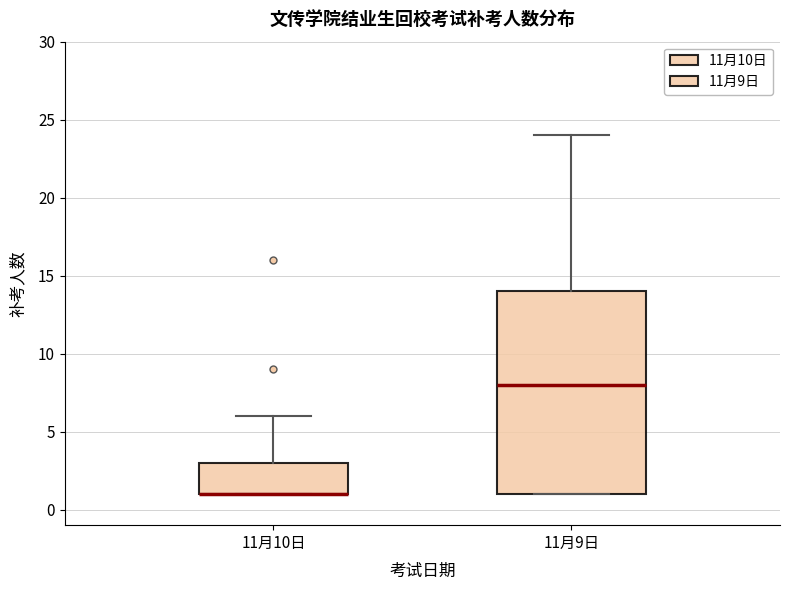

Where does the median line of the box for 11月9日 sit on the y-axis? The values are not printed on the chart, so give them approximately, as read against the axis.

8